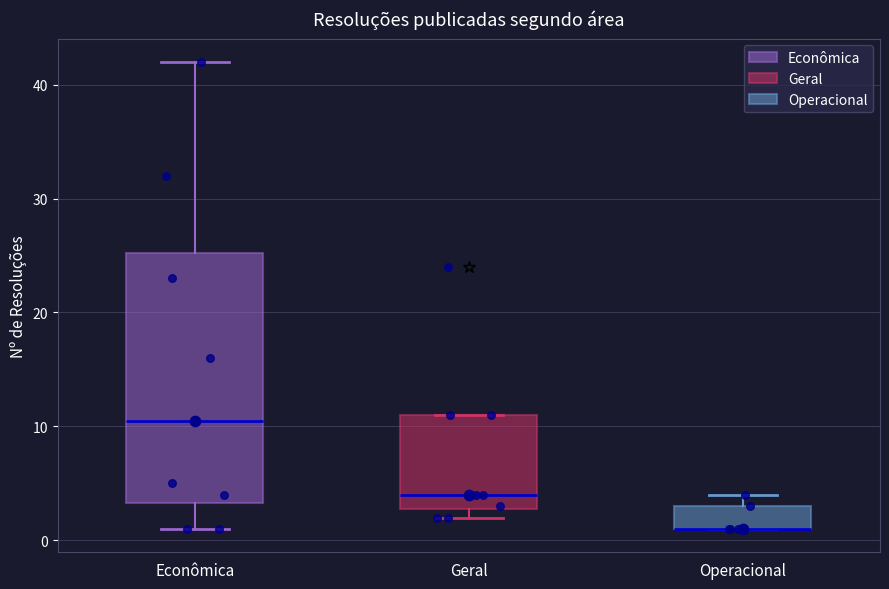

Reading left to right, transcribe this box plot: for each box, give where its median line is, the range the box spans, and where its two whiskers end, as read against the y-axis. The values are not printed on the chart, so give them approximately, as read against the axis.

Econômica: median 11, box 3 to 25, whiskers 1 to 42
Geral: median 4, box 3 to 11, whiskers 2 to 11
Operacional: median 1 (drawn on the box's lower edge), box 1 to 3, whiskers 1 to 4